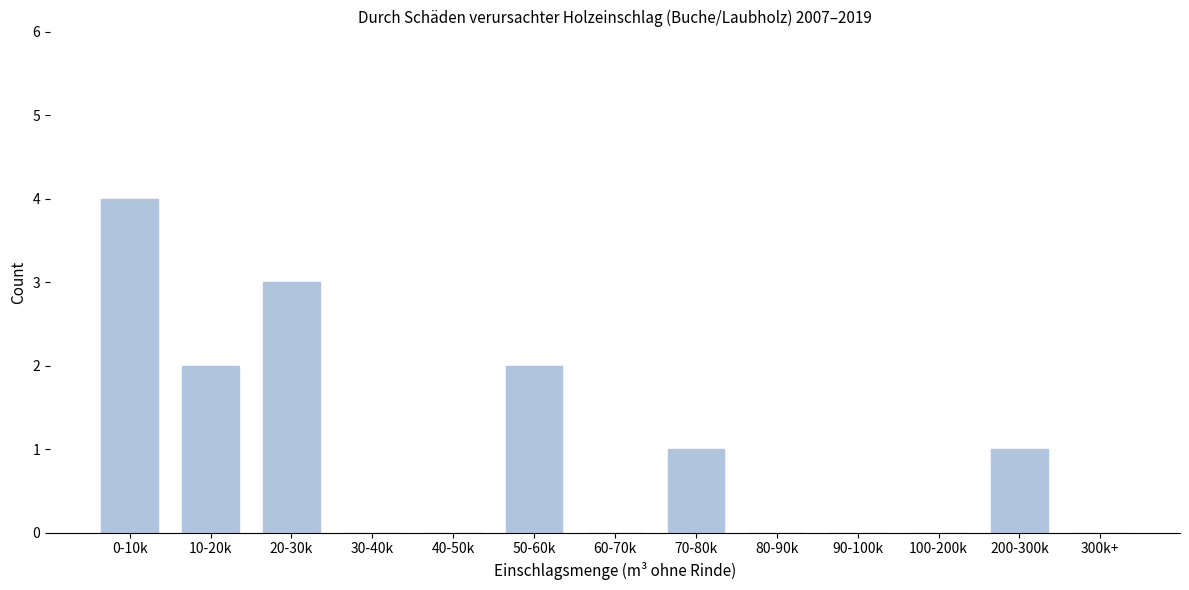

Reading left to right, list all the values displayed in this chart.

0-10k=4	10-20k=2	20-30k=3	30-40k=0	40-50k=0	50-60k=2	60-70k=0	70-80k=1	80-90k=0	90-100k=0	100-200k=0	200-300k=1	300k+=0